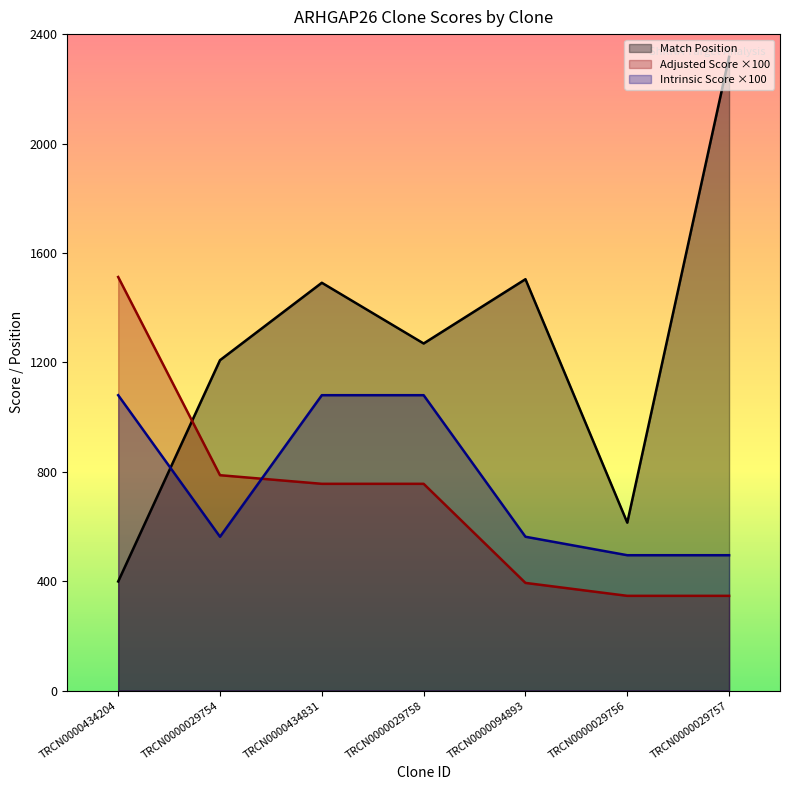

What is the maximum value shown in the chart?

2317.0